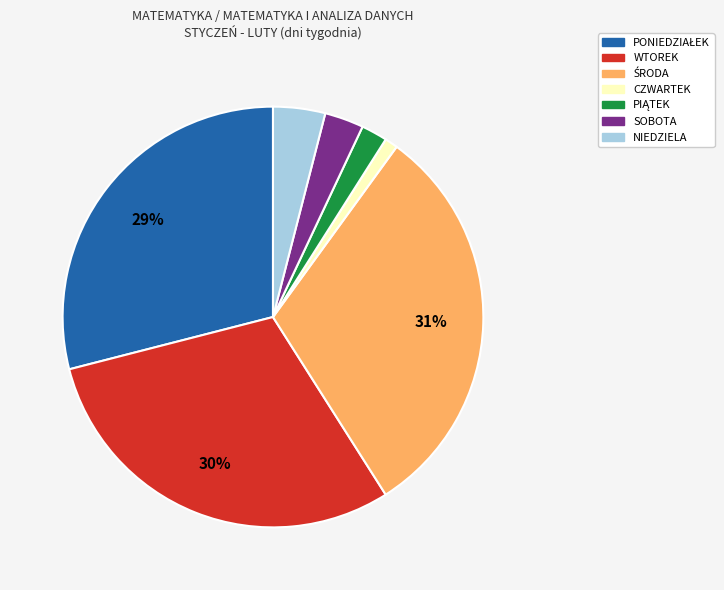

To the nearest percent, what portion does WTOREK represent?

30%